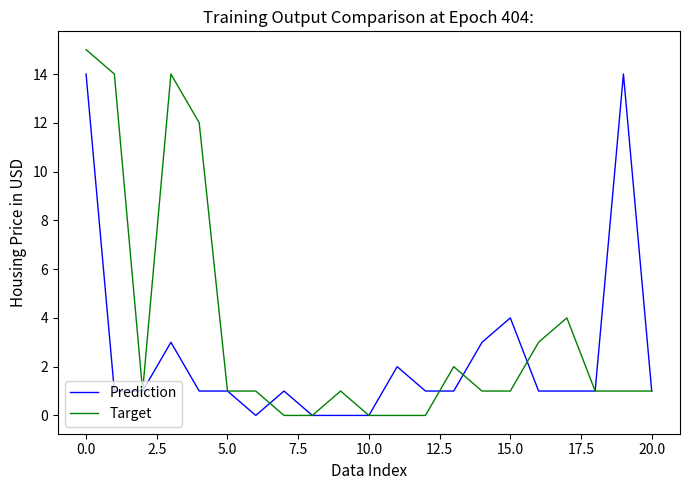

Does the chart display data point markers on the line(s)?

No